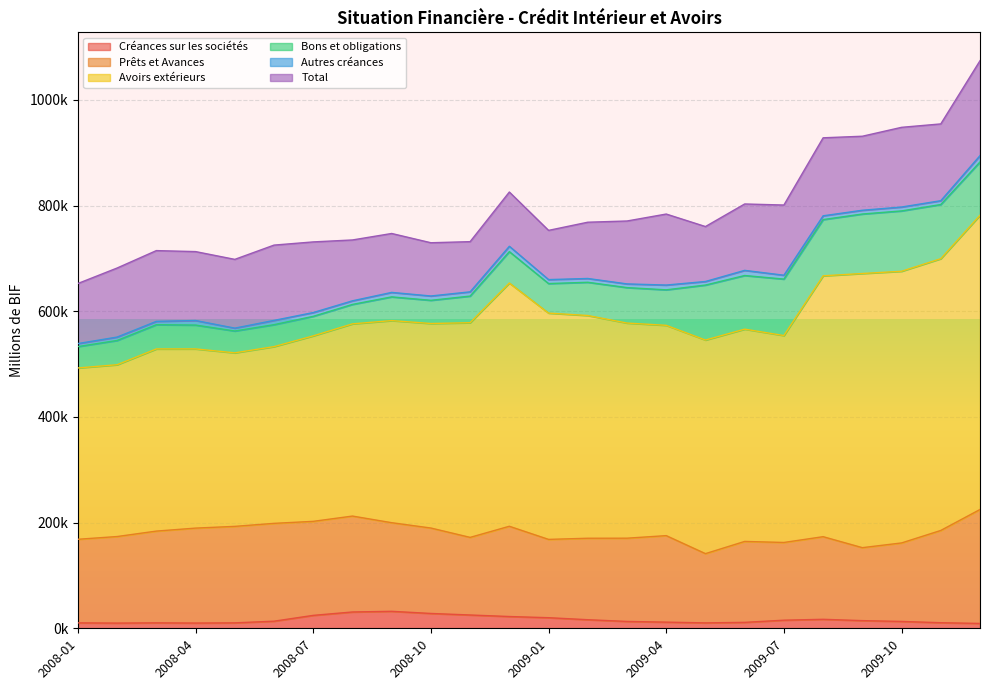

Which has a higher value, 2009-06 or 2008-07?

2008-07